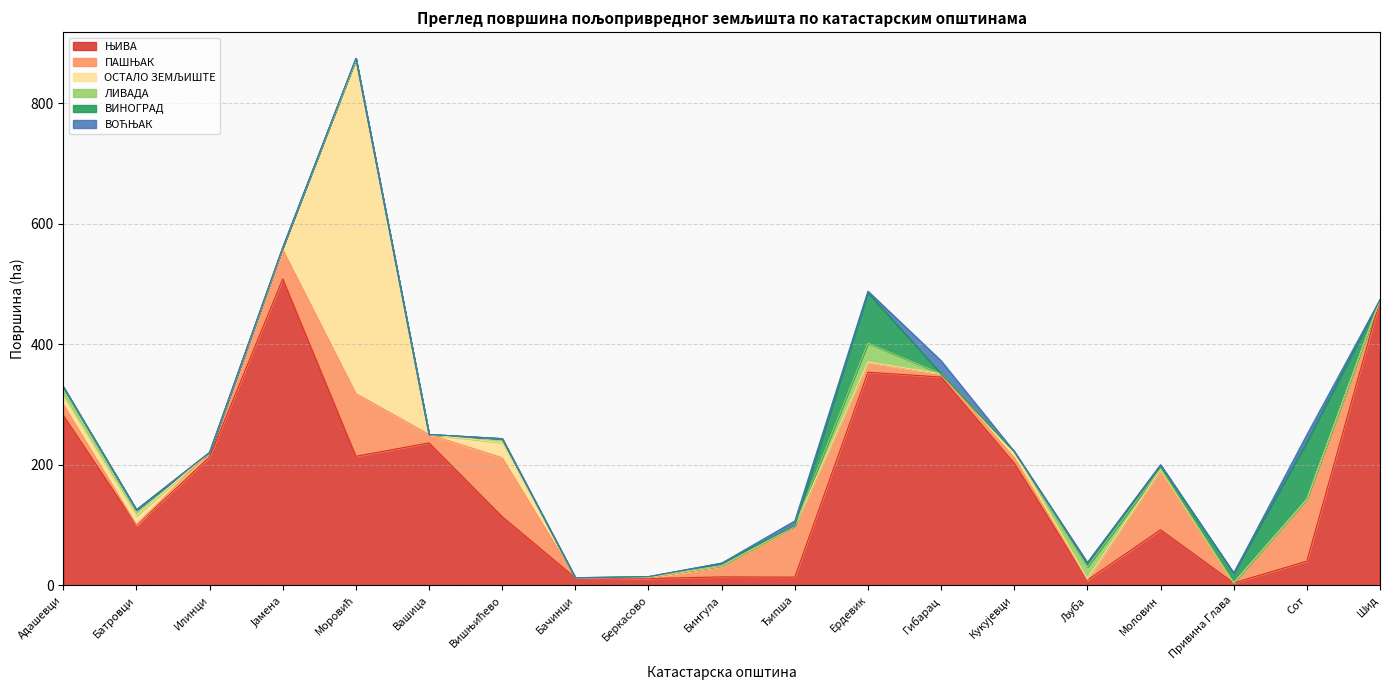

Where is the first local maximum for ЛИВАДА?

Моровић